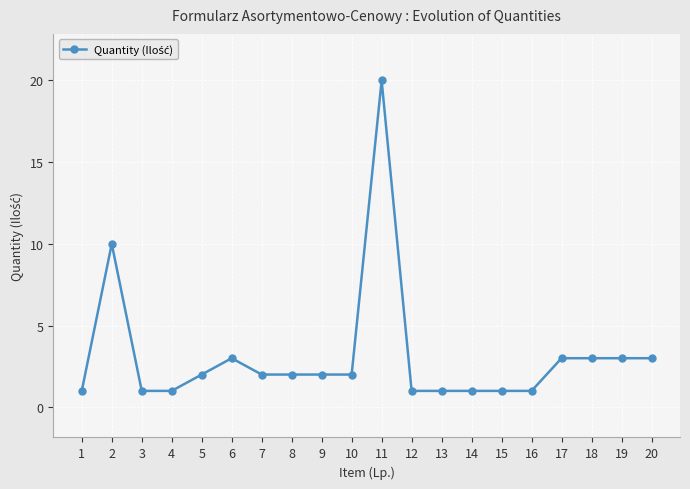

Where is the first local maximum?

2